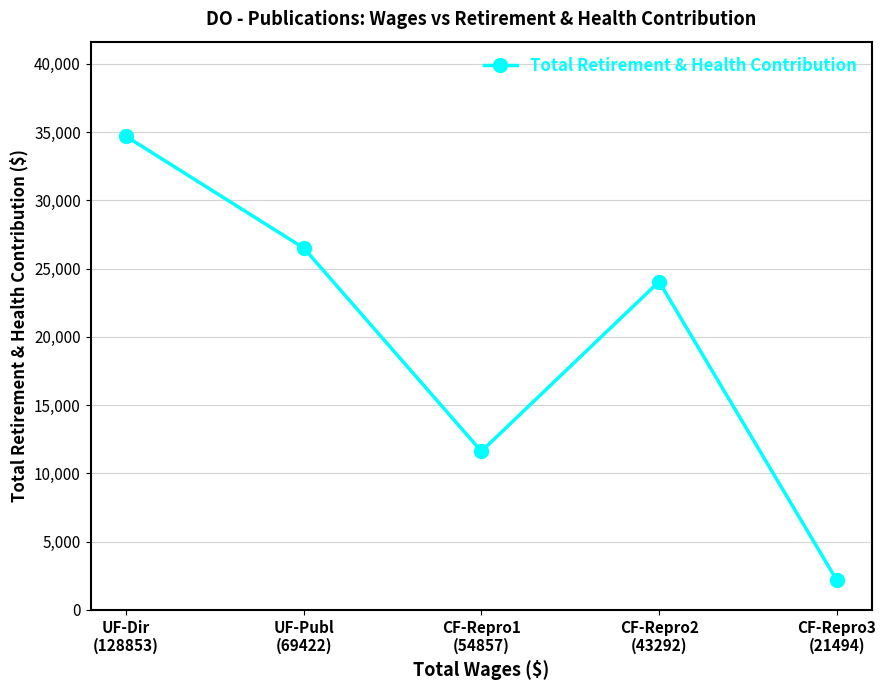

How many points are higher than both their immediate neighbors (excluding endpoints)?

1